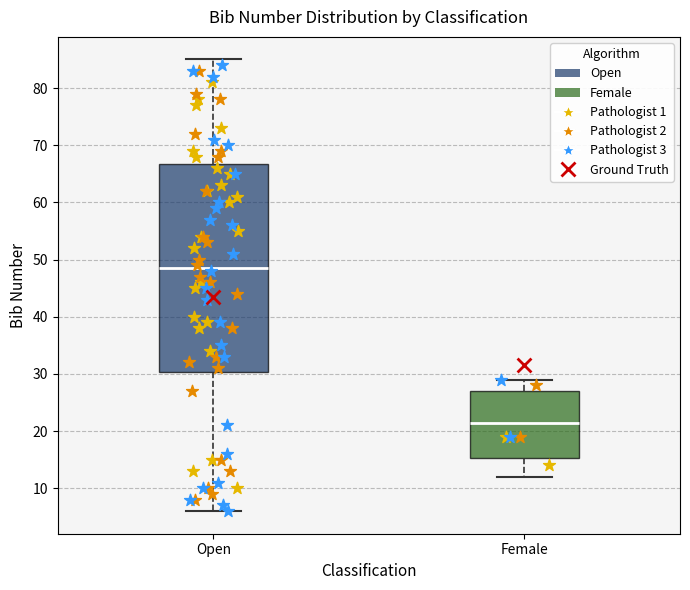

Which box has the highest median line?

Open